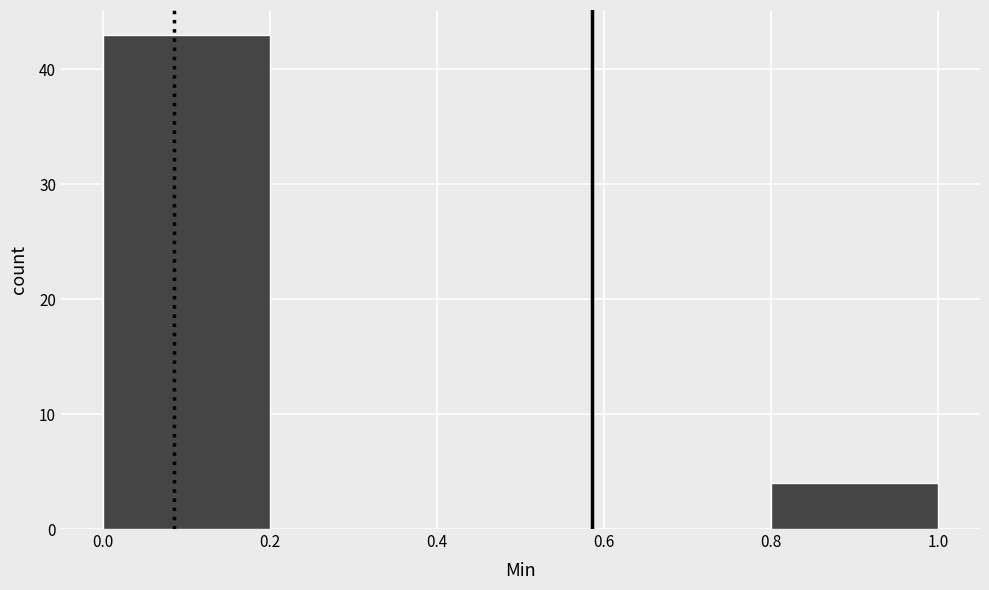

What is the height of the bar covering 0.8 to 1.0 on the x-axis? The values are not printed on the chart, so give them approximately, as read against the axis.

4